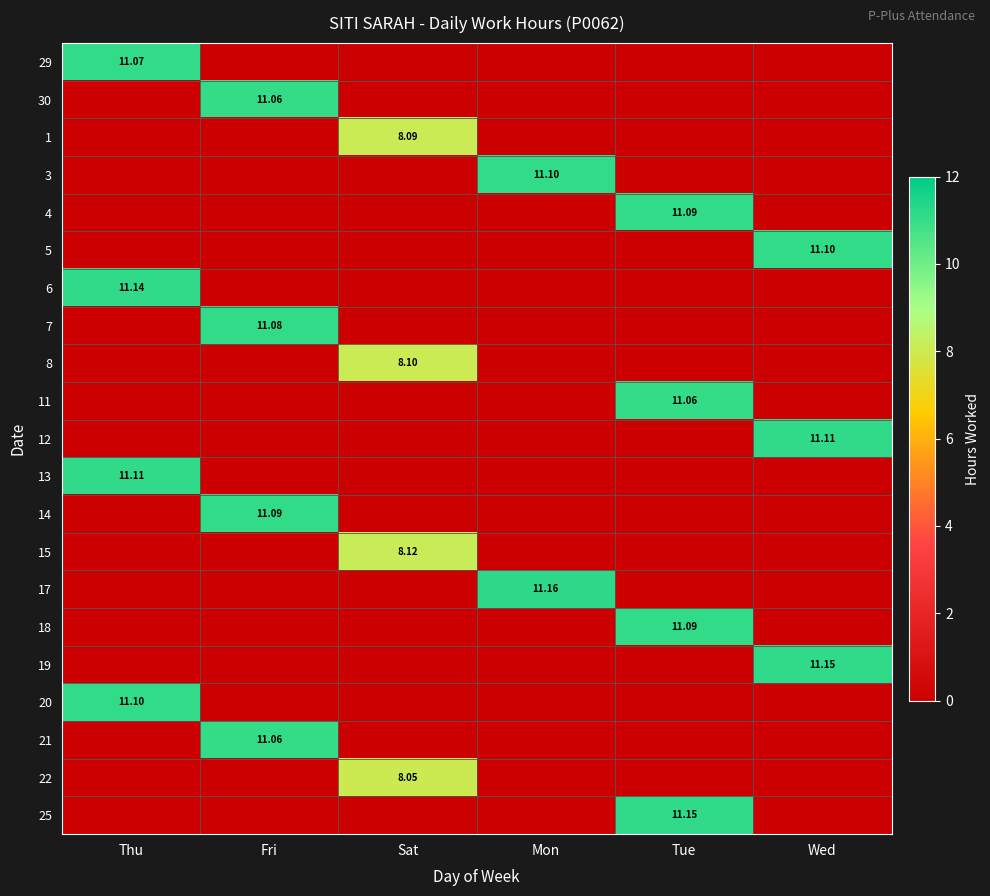

What is the sum of the 22 values at Sat and Mon?

8.1